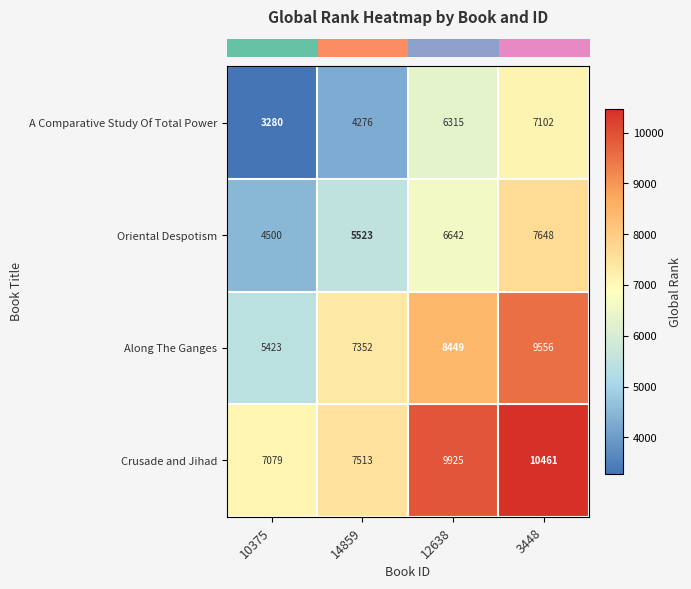

Count the A Comparative Study Of Total Power values in the range 4276 to 7102.

3